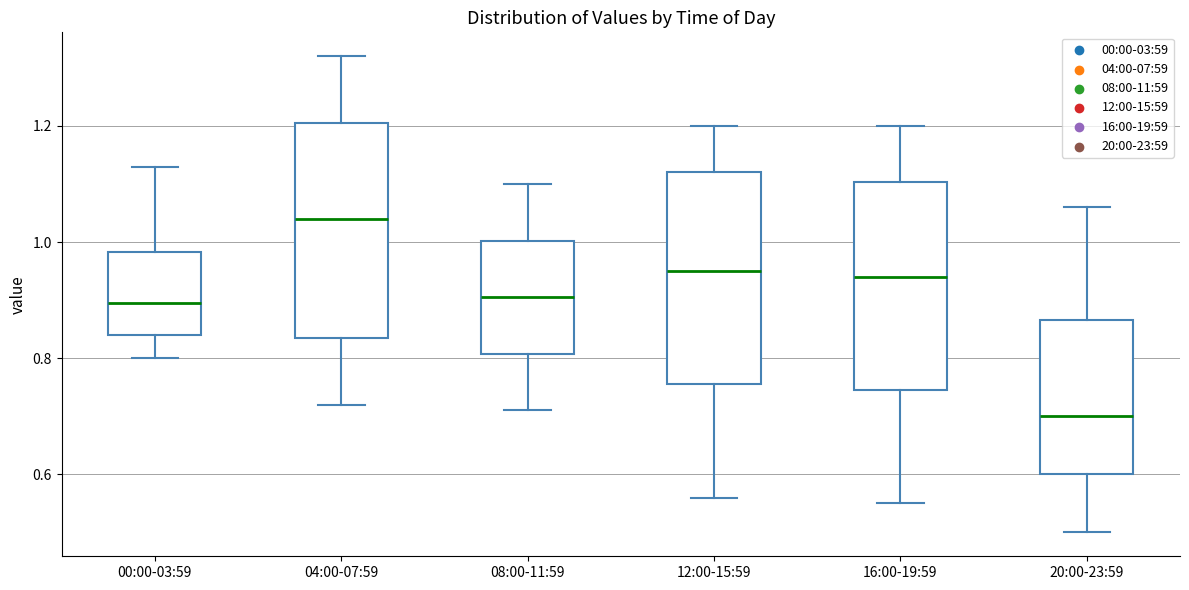

Reading left to right, read every box against the y-axis: the position of its median line, the range the box covers, and the ends of its whiskers. The values are not printed on the chart, so give them approximately, as read against the axis.

00:00-03:59: median 0.90, box 0.84 to 0.98, whiskers 0.80 to 1.14
04:00-07:59: median 1.04, box 0.84 to 1.20, whiskers 0.72 to 1.32
08:00-11:59: median 0.90, box 0.80 to 1.00, whiskers 0.72 to 1.10
12:00-15:59: median 0.96, box 0.76 to 1.12, whiskers 0.56 to 1.20
16:00-19:59: median 0.94, box 0.74 to 1.10, whiskers 0.56 to 1.20
20:00-23:59: median 0.70, box 0.60 to 0.86, whiskers 0.50 to 1.06